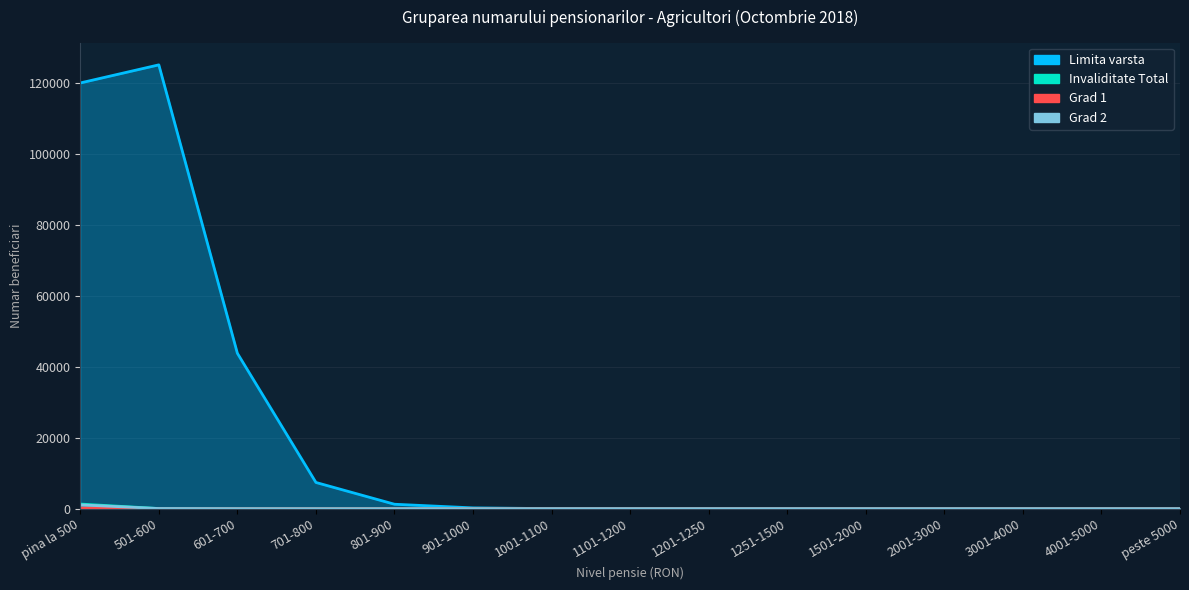

How many lines are shown in the chart?

4